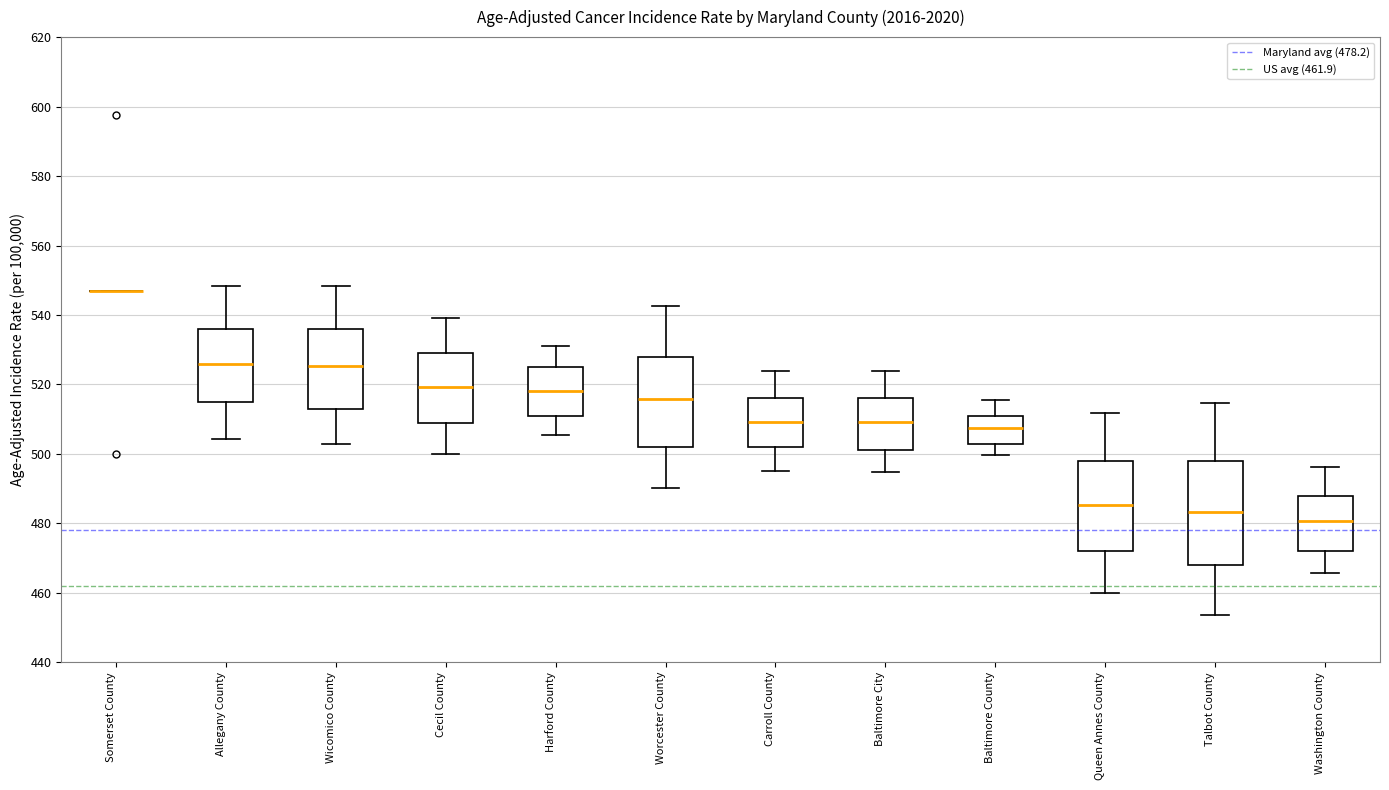

Comparing the boxes themselves (not the whiskers), which one is the tallest?

Talbot County